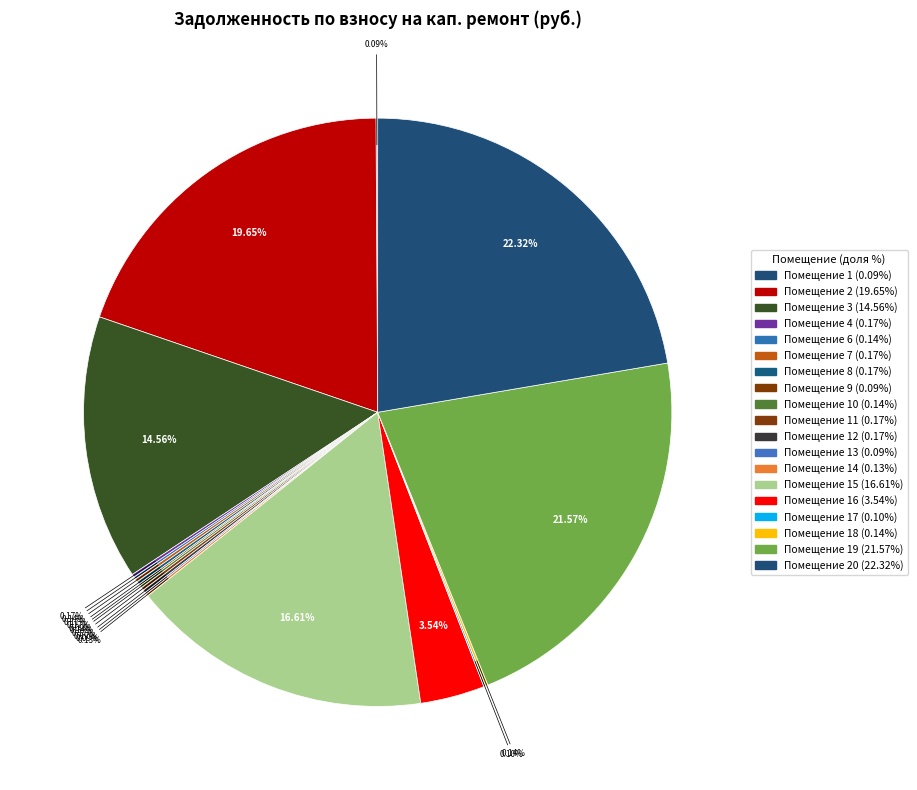

What is the largest slice in the pie chart?

20